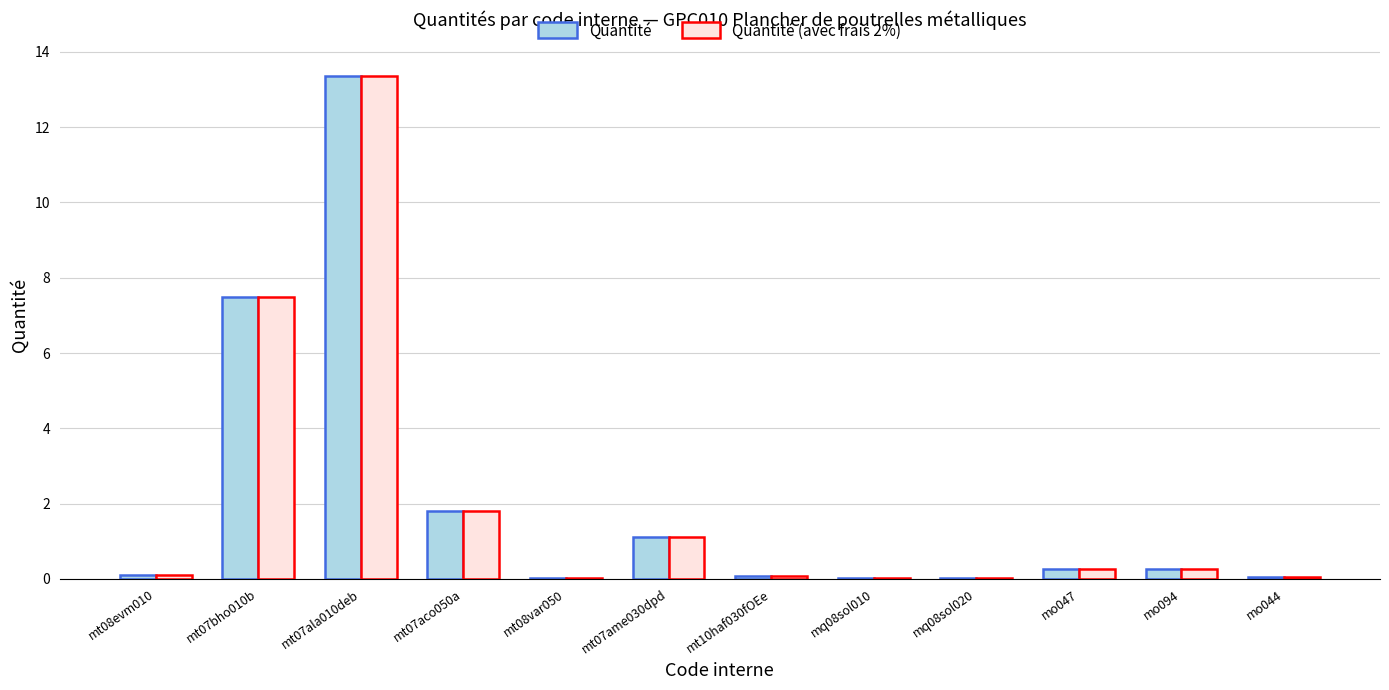

Is it true that Quantité equals 2.9 at mt07aco050a?

False